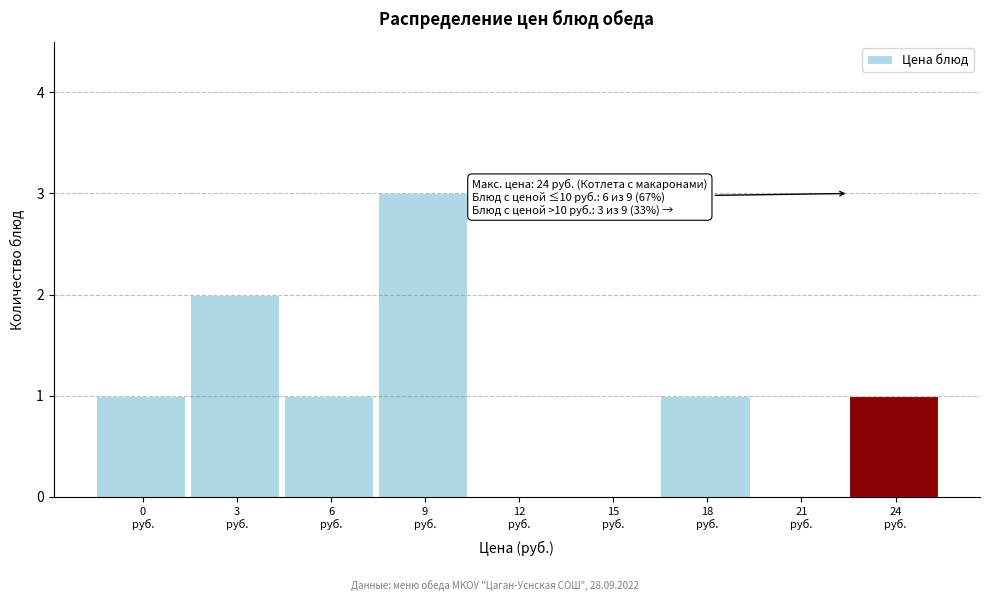

What is the sum of all values?

9